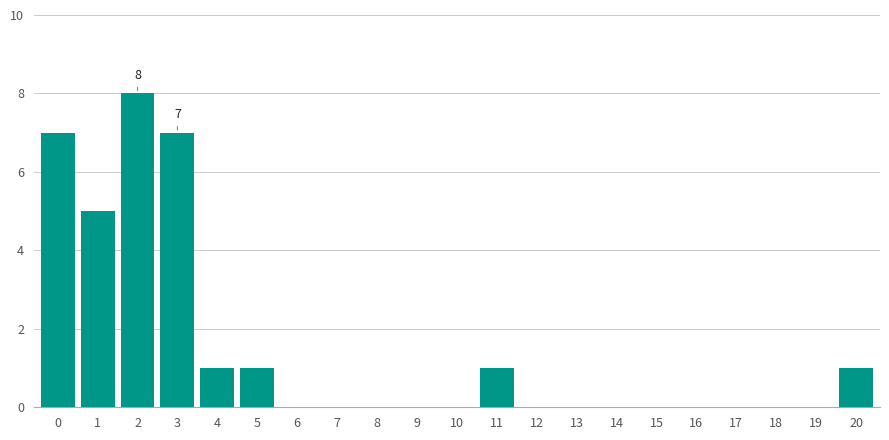

Reading right to left, extract all data points from this chart.

20=1	19=0	18=0	17=0	16=0	15=0	14=0	13=0	12=0	11=1	10=0	9=0	8=0	7=0	6=0	5=1	4=1	3=7	2=8	1=5	0=7